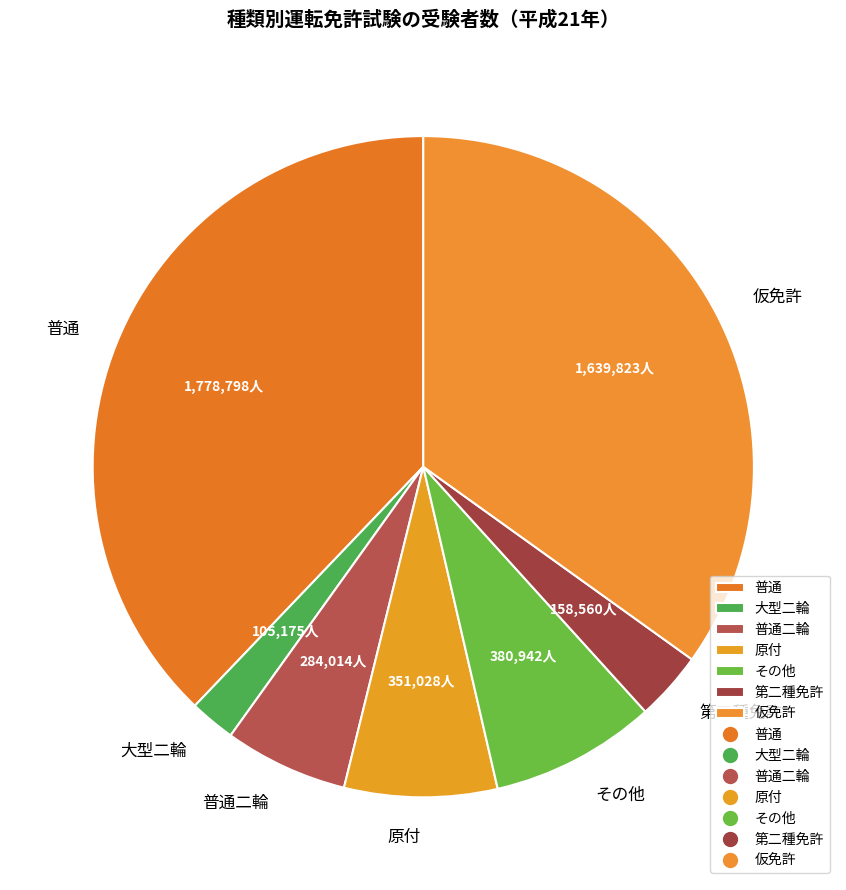

Which has a higher value, 普通 or 大型二輪?

普通